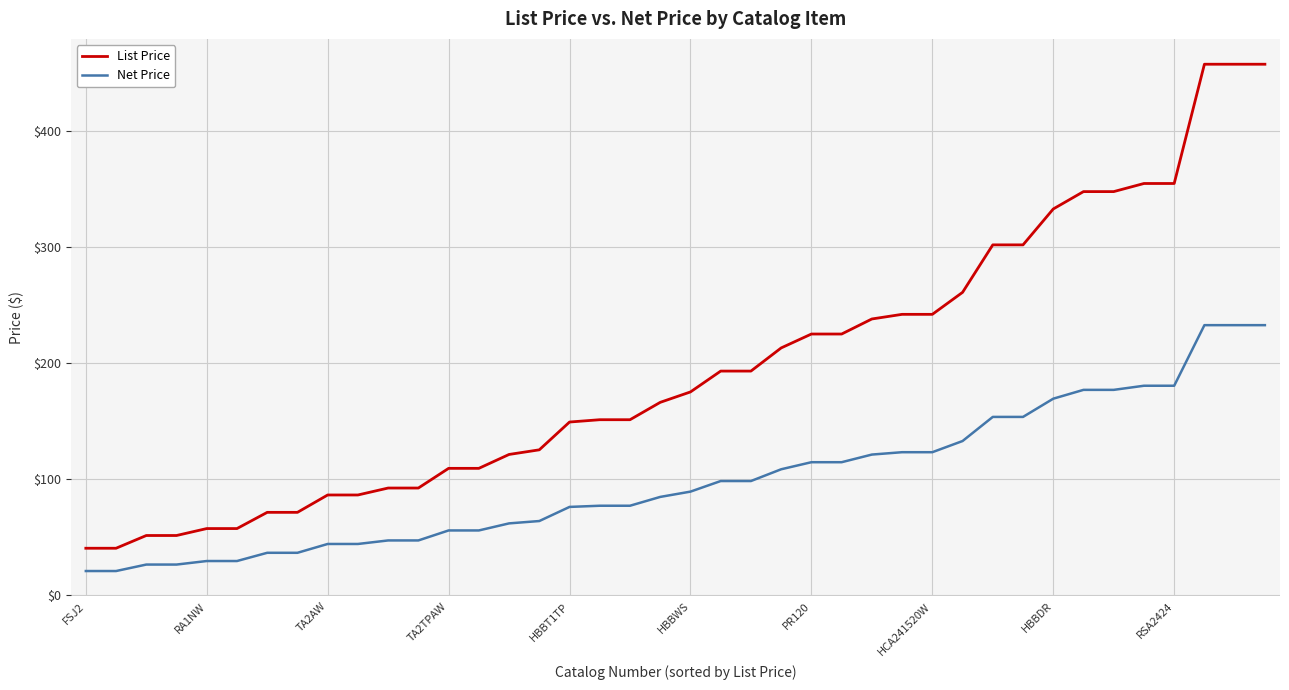

What is the minimum value for Net Price?

20.3